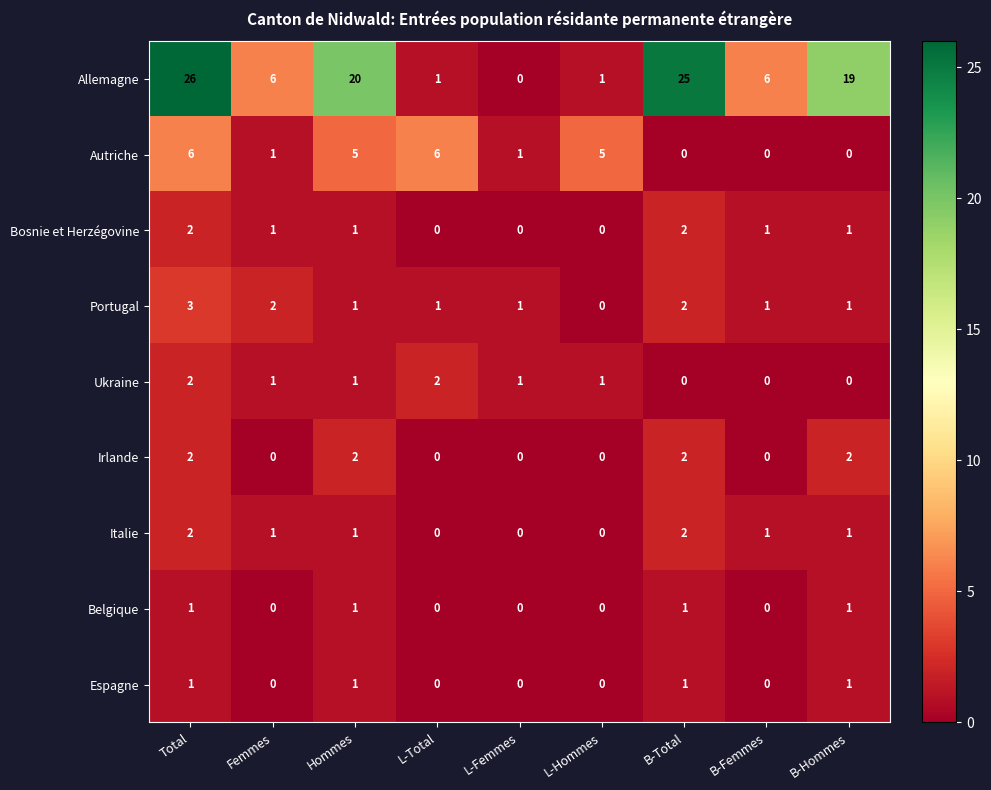

Which series has the largest total across all categories?

Allemagne